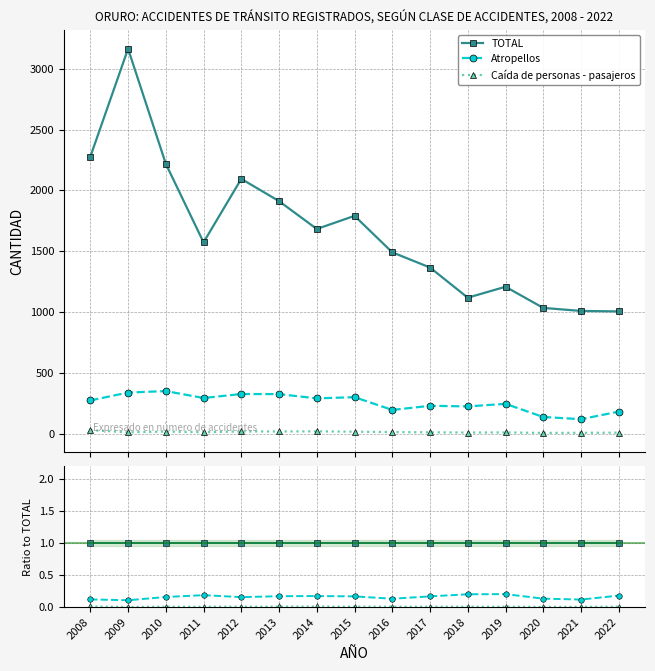

How many lines are shown in the chart?

3